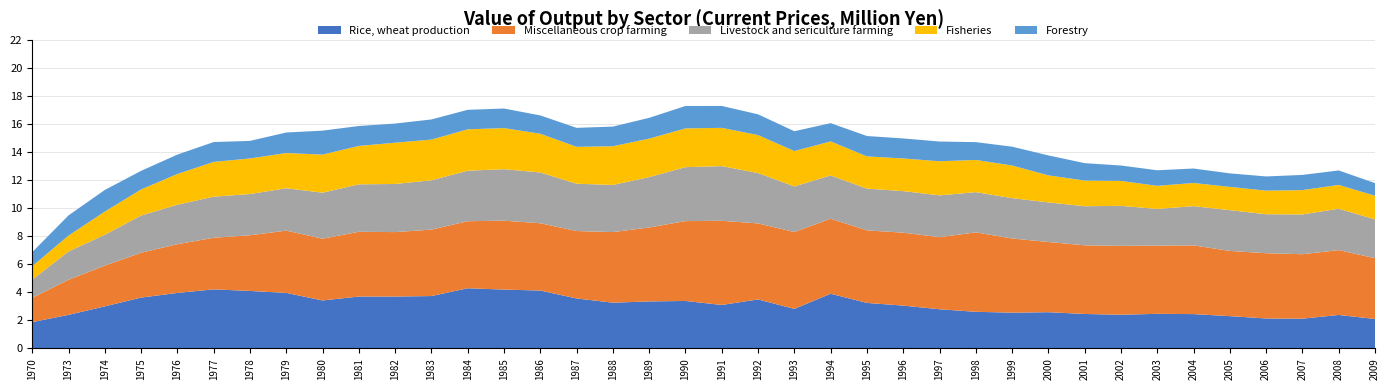

Reading left to right, extract all data points from this chart.

Rice, wheat production: 1970=1875632.9	1973=2391847.6	1974=2996689.8	1975=3624363.4	1976=3955614.0	1977=4210466.9	1978=4097106.2	1979=3957700.9	1980=3418394.1	1981=3696862.3	1982=3696866.5	1983=3733161.5	1984=4289711.9	1985=4193800.5	1986=4125455.0	1987=3560939.2	1988=3259531.9	1989=3351407.2	1990=3382352.0	1991=3097561.8	1992=3492969.7	1993=2817476.0	1994=3898435.7	1995=3243199.9	1996=3051724.5	1997=2791326.4	1998=2609728.2	1999=2548760.0	2000=2581945.3	2001=2454603.1	2002=2401450.9	2003=2464320.1	2004=2446448.9	2005=2300540.0	2006=2134336.9	2007=2120578.0	2008=2384271.9	2009=2098226.0
Miscellaneous crop farming: 1970=1723216.9	1973=2502713.6	1974=2904614.0	1975=3196123.4	1976=3471349.2	1977=3679351.5	1978=3970400.1	1979=4438941.1	1980=4403170.1	1981=4617576.4	1982=4595961.6	1983=4736306.7	1984=4778871.9	1985=4912753.4	1986=4799099.9	1987=4808124.2	1988=5033709.8	1989=5271122.3	1990=5693721.9	1991=6002534.7	1992=5417064.5	1993=5480922.1	1994=5346993.6	1995=5173009.8	1996=5199051.1	1997=5139653.3	1998=5664372.8	1999=5288160.4	2000=5004342.5	2001=4895929.1	2002=4909904.9	2003=4867022.2	2004=4899582.8	2005=4650364.9	2006=4652833.7	2007=4594606.0	2008=4624590.9	2009=4334936.0
Livestock and sericulture farming: 1970=1301213.6	1973=2015906.7	1974=2203639.0	1975=2653185.1	1976=2818360.9	1977=2928285.4	1978=2937960.8	1979=3022288.5	1980=3280696.1	1981=3383031.3	1982=3430807.4	1983=3516610.5	1984=3601180.9	1985=3670691.5	1986=3618690.0	1987=3372824.2	1988=3360833.8	1989=3591185.2	1990=3846413.9	1991=3898344.8	1992=3591657.7	1993=3250444.0	1994=3086597.8	1995=2977477.9	1996=2964680.0	1997=2981537.8	1998=2867289.5	1999=2877486.7	2000=2825883.3	2001=2786620.1	2002=2853230.9	2003=2612717.1	2004=2796482.9	2005=2906113.9	2006=2778055.8	2007=2838368.0	2008=2949752.9	2009=2764080.0
Fisheries: 1970=960826.9	1973=1131813.8	1974=1650237.6	1975=1860643.3	1976=2189896.3	1977=2478538.9	1978=2537332.9	1979=2509095.5	1980=2715472.1	1981=2739233.2	1982=2942509.4	1983=2903114.4	1984=2950322.9	1985=2931204.6	1986=2762056.0	1987=2632482.1	1988=2761069.9	1989=2742412.2	1990=2762462.0	1991=2726512.8	1992=2707690.8	1993=2522585.0	1994=2426446.8	1995=2297292.9	1996=2326550.3	1997=2429653.6	1998=2294395.5	1999=2327824.5	2000=1924860.2	2001=1830162.1	2002=1777085.0	2003=1647711.1	2004=1650507.9	2005=1659906.0	2006=1683931.9	2007=1732329.0	2008=1697787.9	2009=1689079.0
Forestry: 1970=1001759.2	1973=1440708.9	1974=1542008.6	1975=1324046.1	1976=1383395.8	1977=1415374.4	1978=1252878.1	1979=1464927.4	1980=1709373.1	1981=1419903.1	1982=1365764.2	1983=1435126.2	1984=1390909.0	1985=1394429.8	1986=1305315.0	1987=1350867.1	1988=1400088.9	1989=1482502.1	1990=1599941.0	1991=1561877.9	1992=1479500.9	1993=1412604.0	1994=1302064.9	1995=1451770.9	1996=1428073.2	1997=1408184.1	1998=1270208.5	1999=1341289.6	2000=1422497.1	2001=1241043.0	2002=1097826.0	2003=1109071.1	2004=1032619.9	2005=962855.0	2006=1010946.9	2007=1083709.0	2008=1031577.0	2009=900178.0